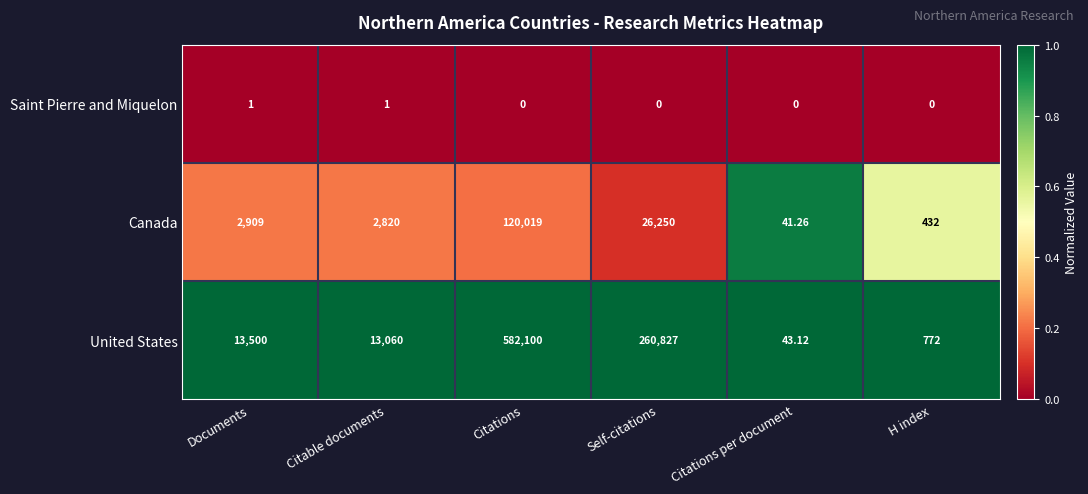

Between Documents and Citable documents, which series saw the biggest shift?

United States